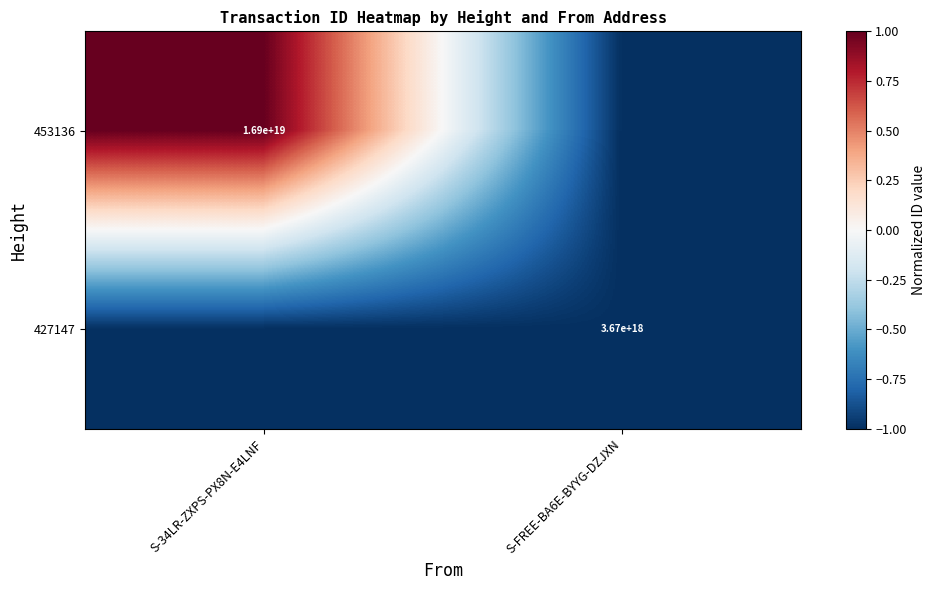

Is the value of 427147 at S-FREE-BA6E-BYYG-DZJXN greater than the value of 453136 at S-34LR-ZXPS-PX8N-E4LNF?

No